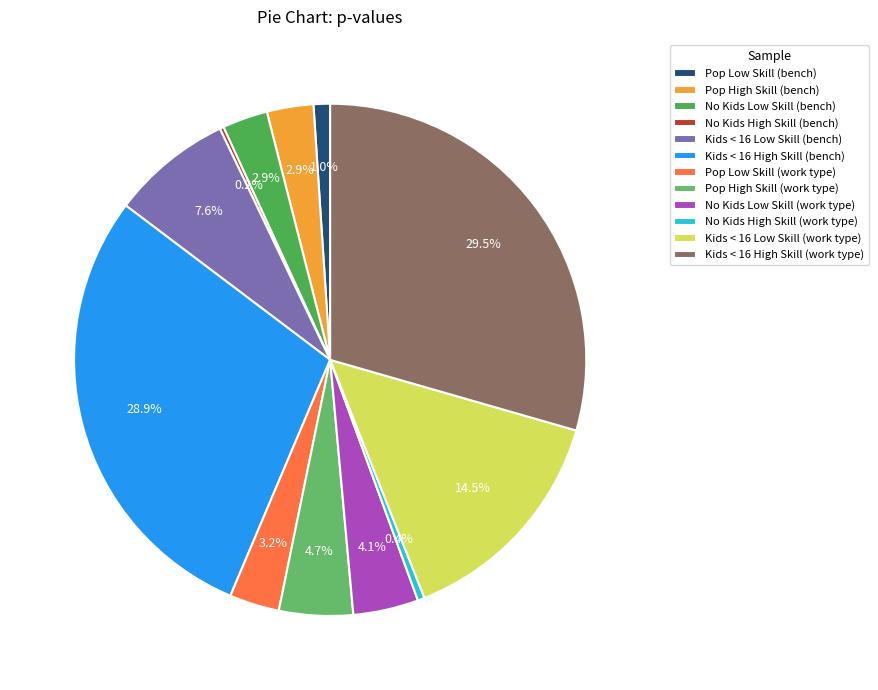

Does Pop Low Skill (work type) account for over 50% of the chart?

No